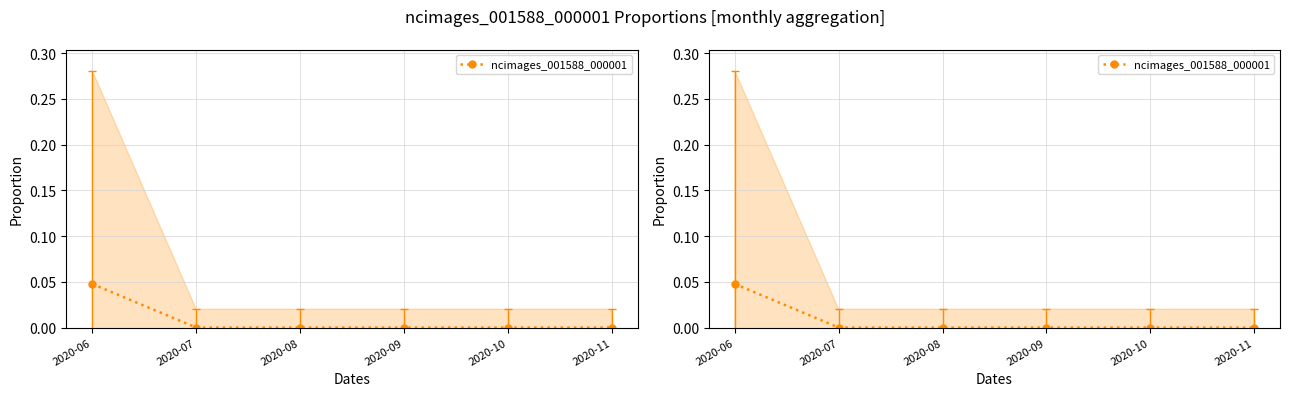

The value at 2020-09 is 0.0. True or false?

False